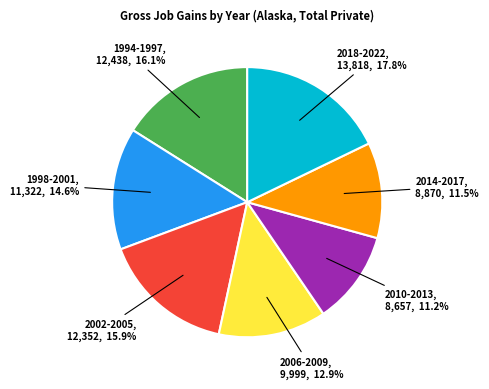

How many slices are in this pie chart?

7